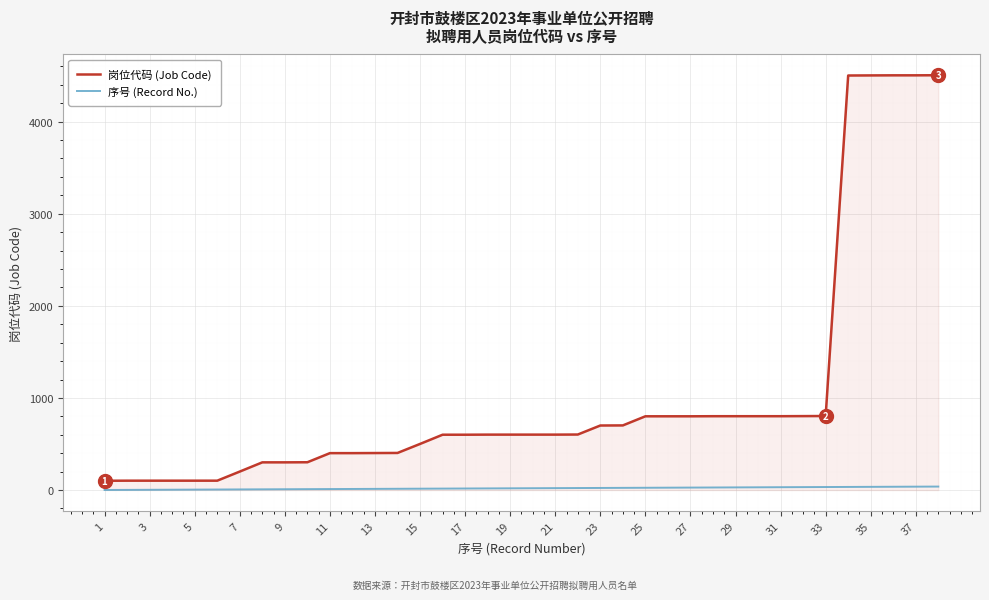

Which series has the largest range (max minus min)?

岗位代码 (Job Code)